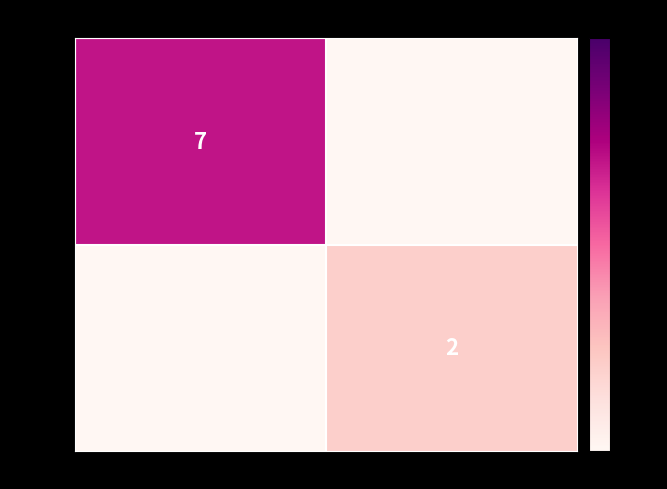

True or false: Rank 1 has a value of 3 at Chile.

False